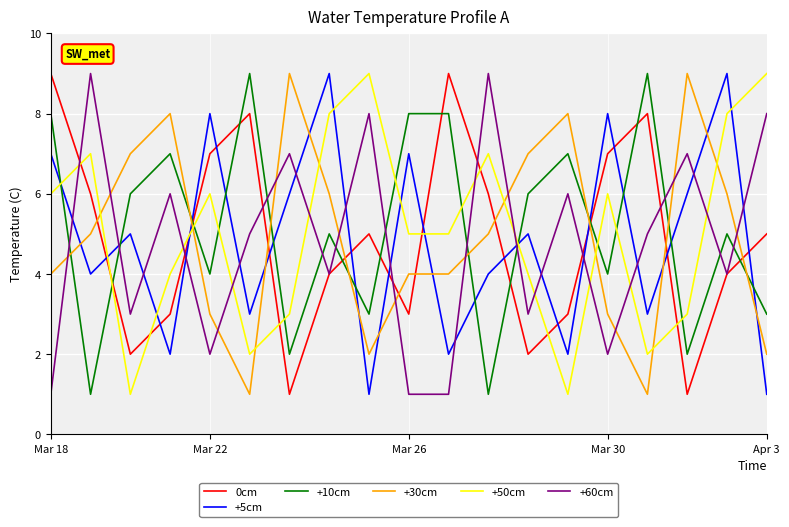

How many intersections are there between 0cm and +30cm?

10